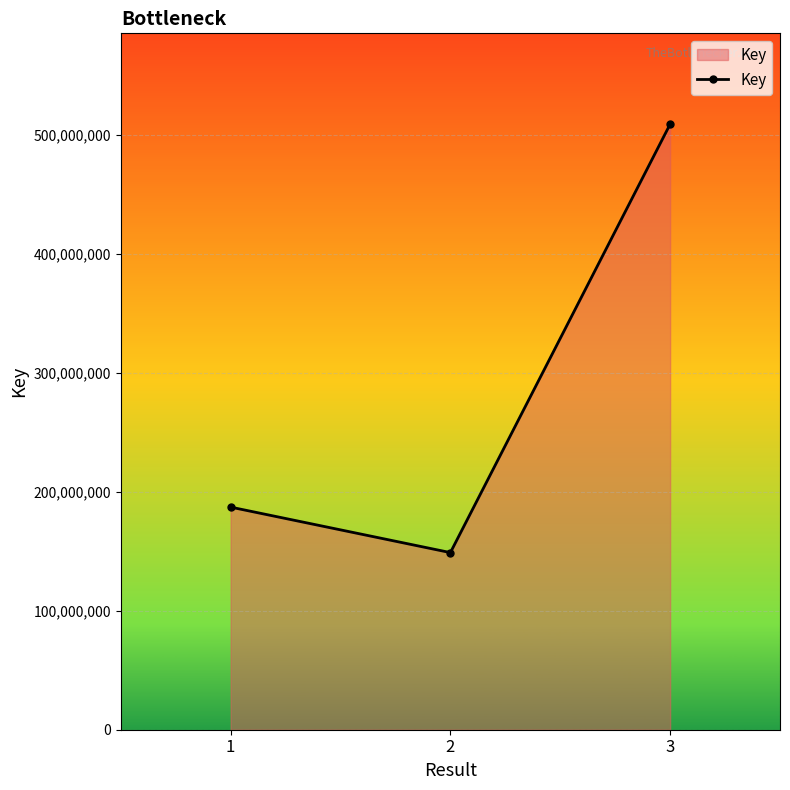

What is the ratio of the value at 2 to the value at 1?

0.8